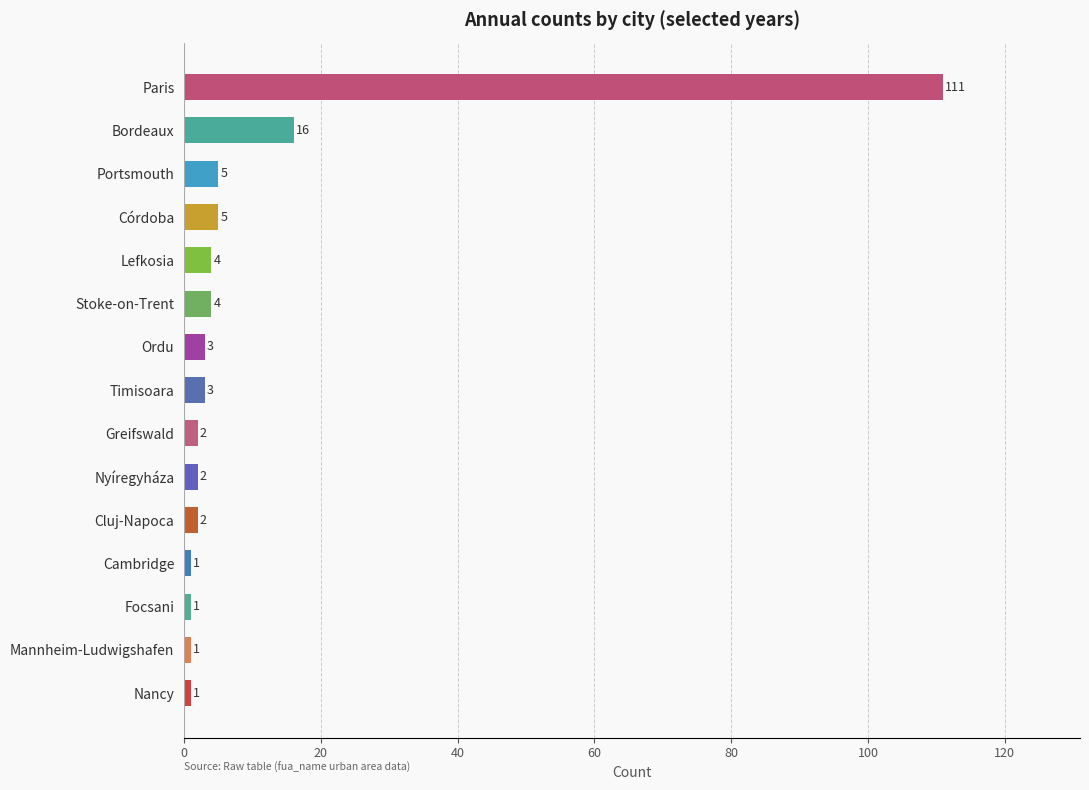

What is the difference between the values at Bordeaux and Focsani?

15